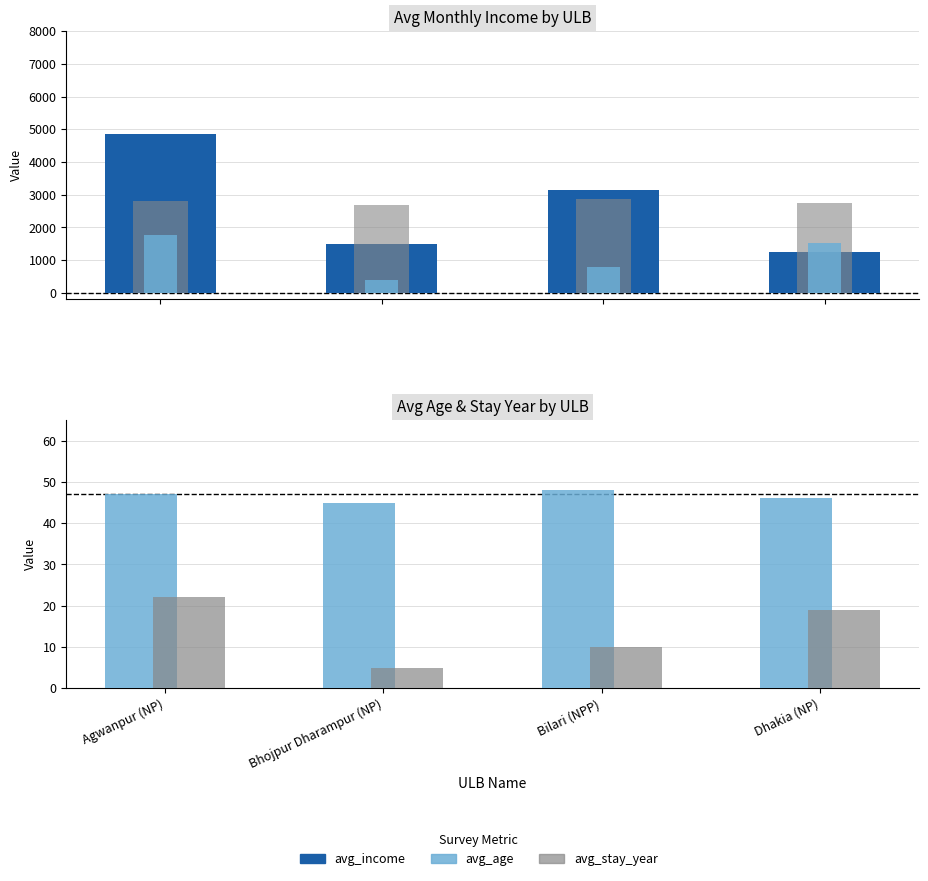

True or false: avg_age (x60) has a value of 2880 at Bilari (NPP).

True